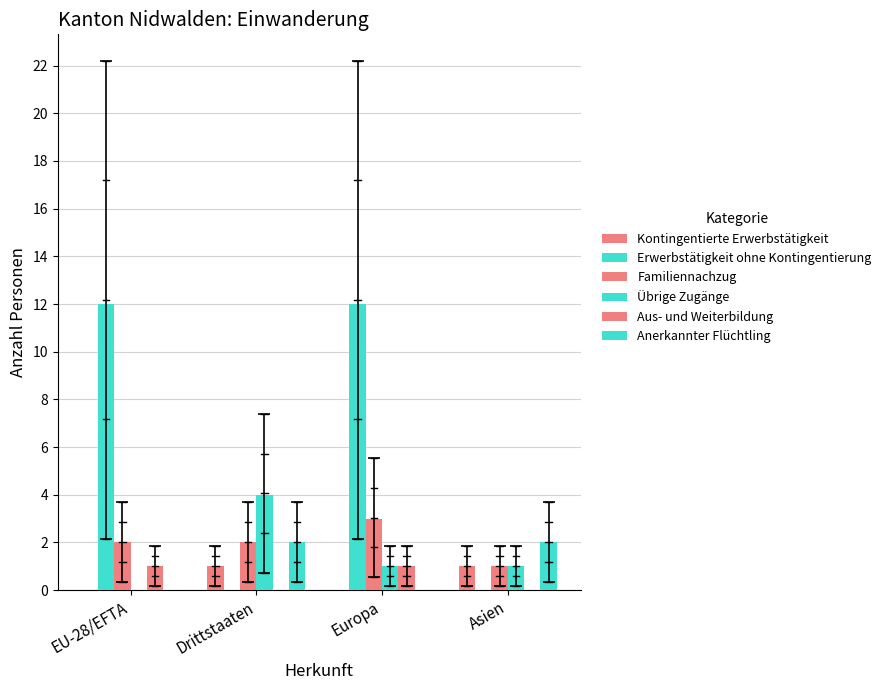

What is the maximum value shown in the chart?

12